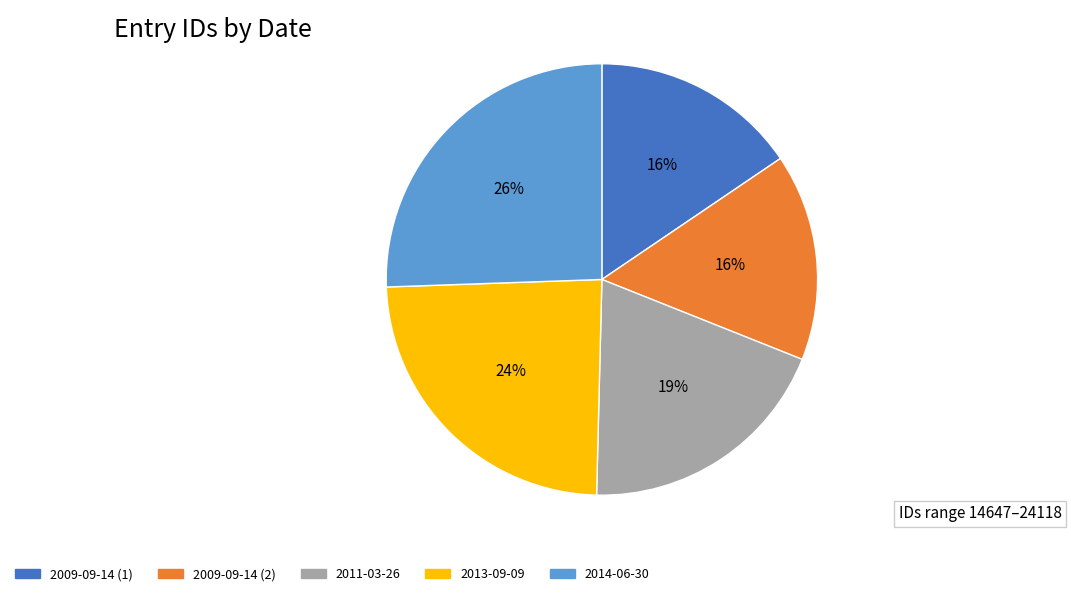

True or false: 2013-09-09 accounts for 24% of the total.

True